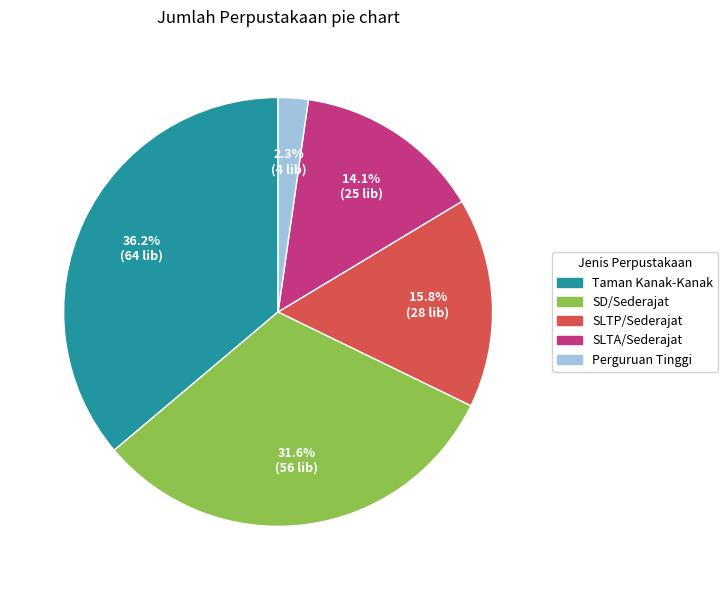

To the nearest percent, what is the average slice percentage?

20%